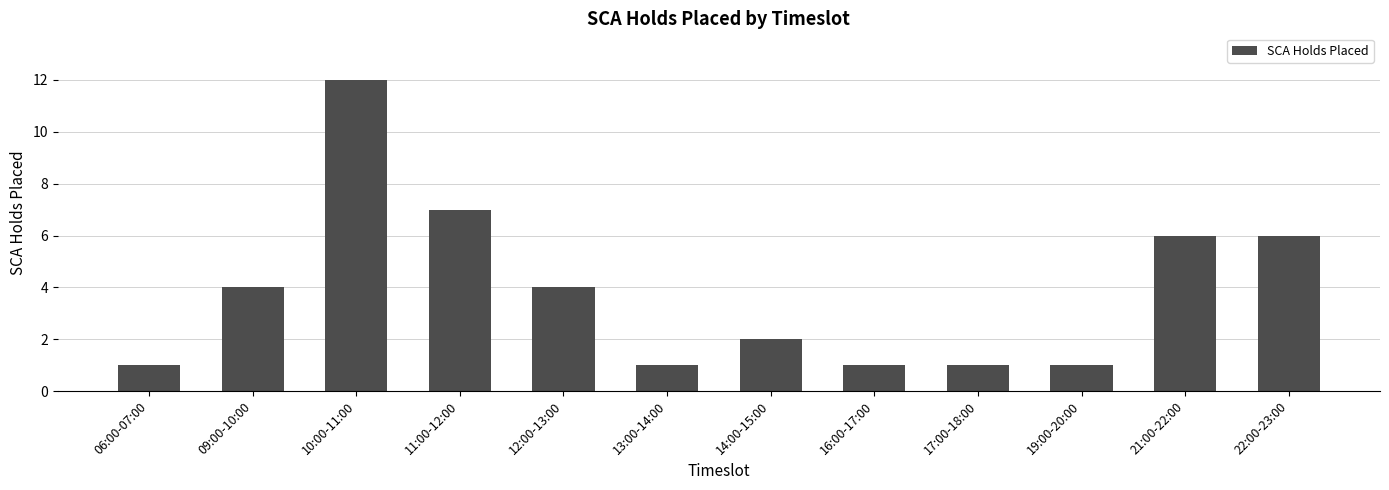

Which category has the highest value across all series?

10:00-11:00